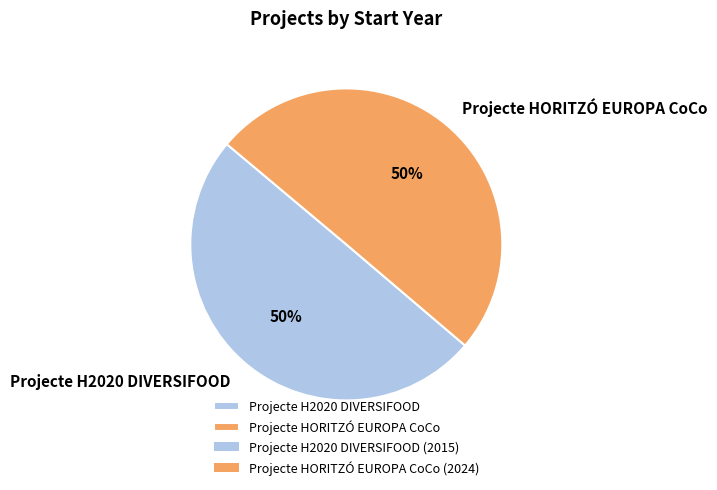

Approximately how many times larger is the value at Projecte H2020 DIVERSIFOOD compared to Projecte HORITZÓ EUROPA CoCo?

1.0